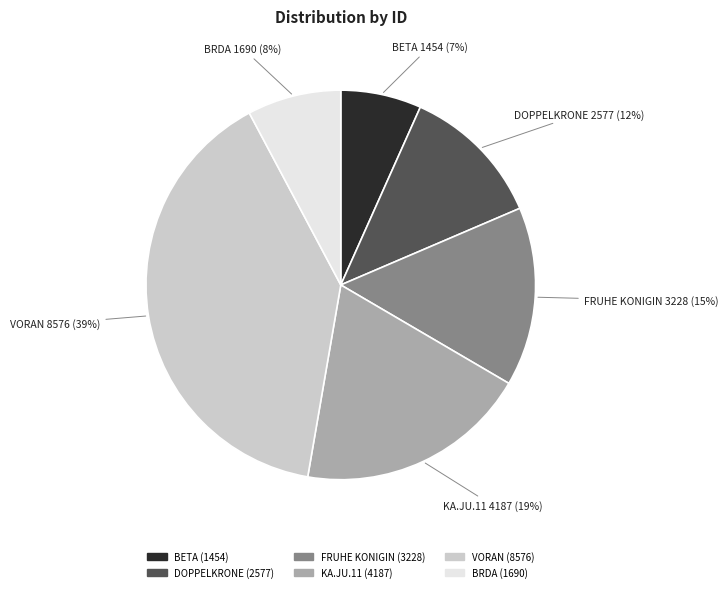

How many slices are in this pie chart?

6